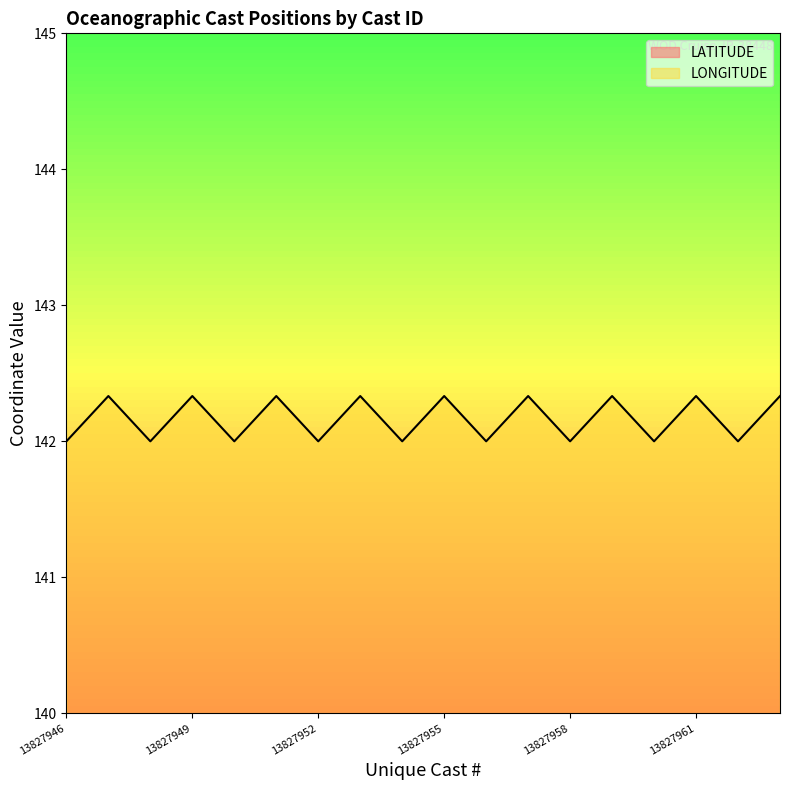

Rank the series at 13827954 from highest to lowest value.

LONGITUDE, LATITUDE